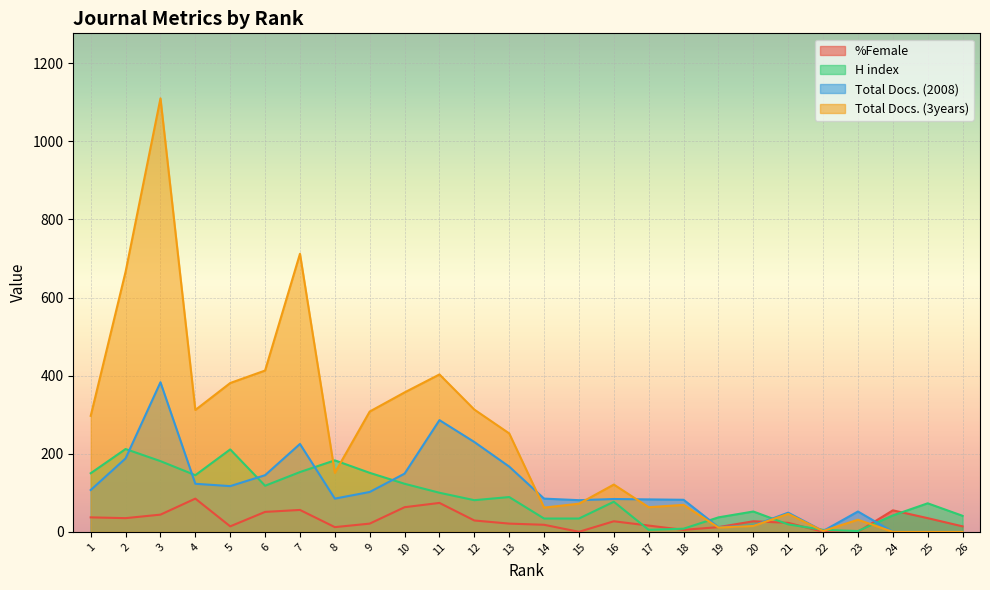

The value of Total Docs. (3years) at 2 is 666. True or false?

True